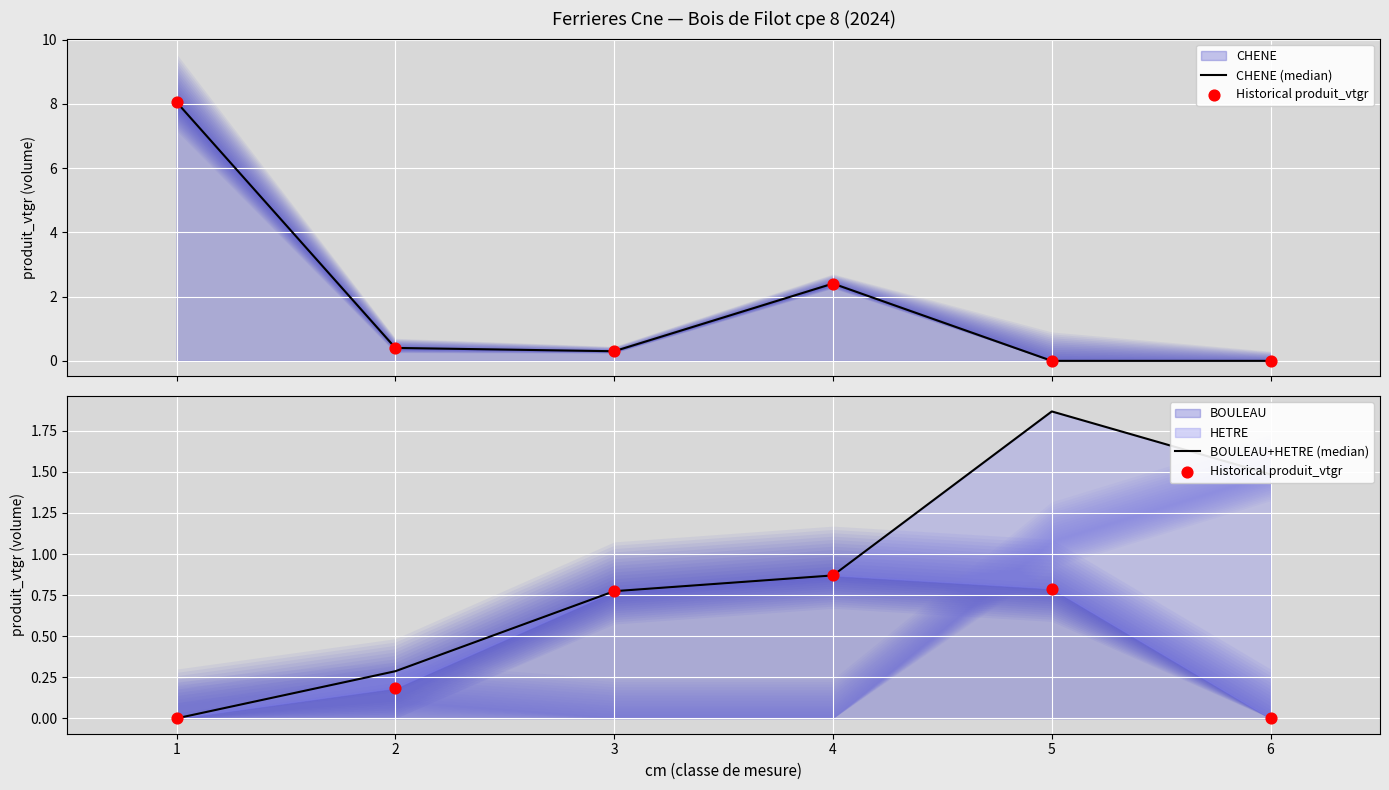

Which series reaches the minimum Y coordinate?

CHENE (median)